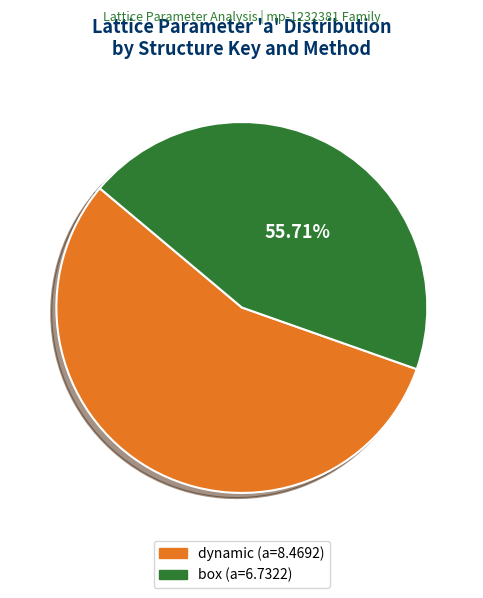

Is there any slice that represents more than half of the pie?

Yes